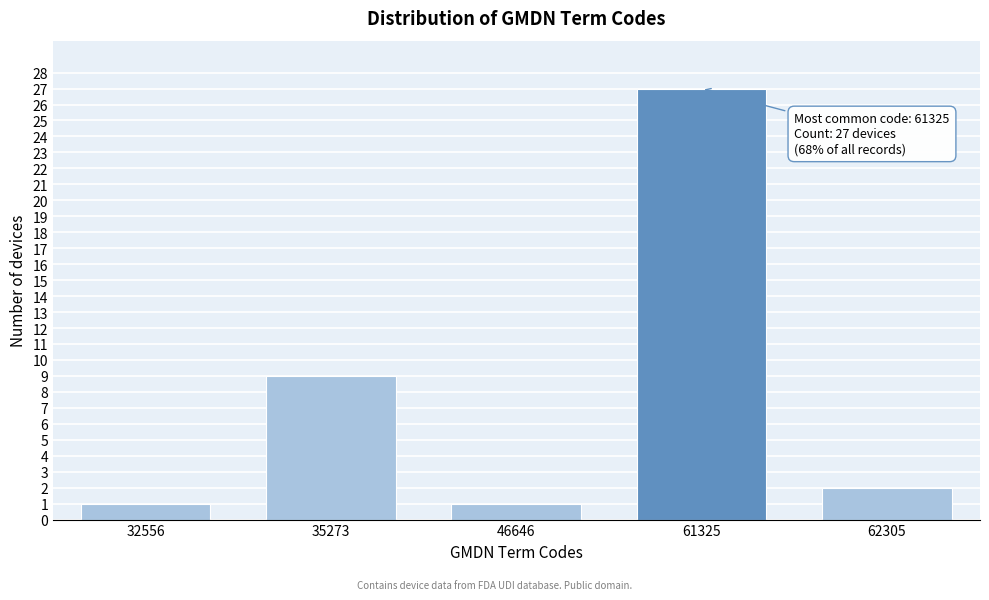

Reading left to right, what are all the values shown in this chart?

32556=1	35273=9	46646=1	61325=27	62305=2